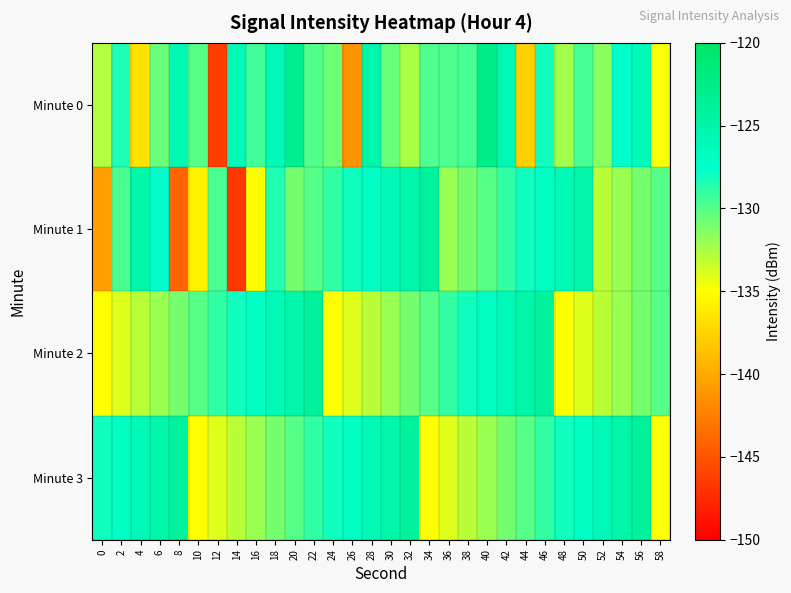

What is the total value across all series at 22?

-512.8